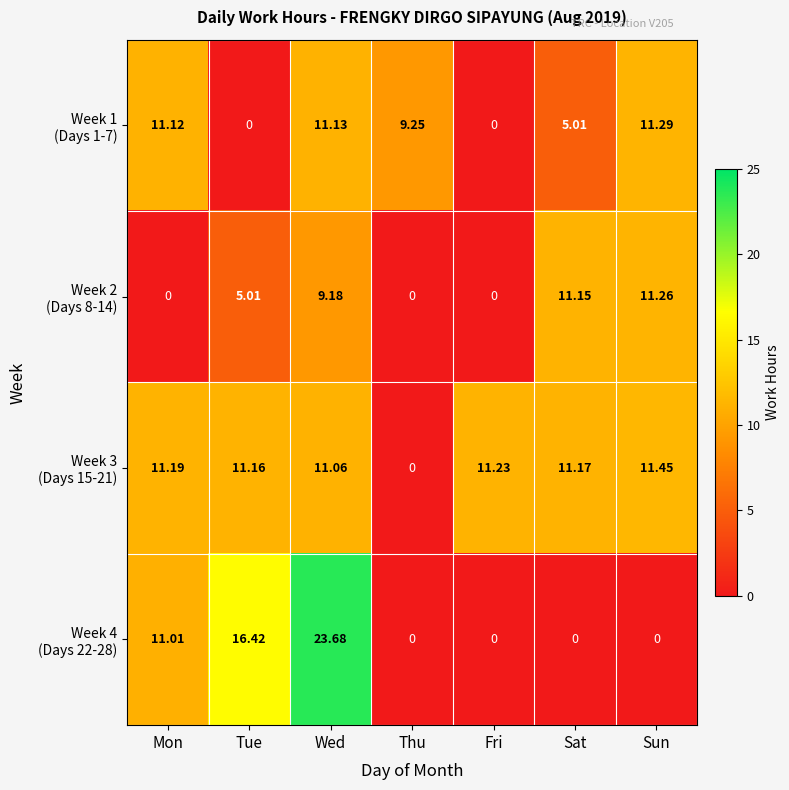

At which category does the chart reach its peak across all series?

Wed